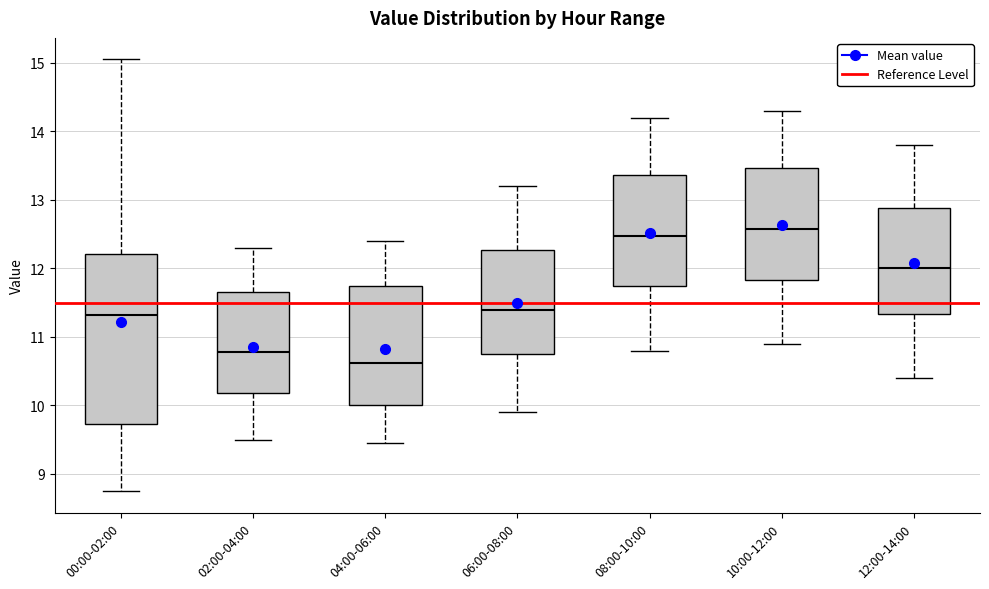

Which box has the lowest median line?

04:00-06:00